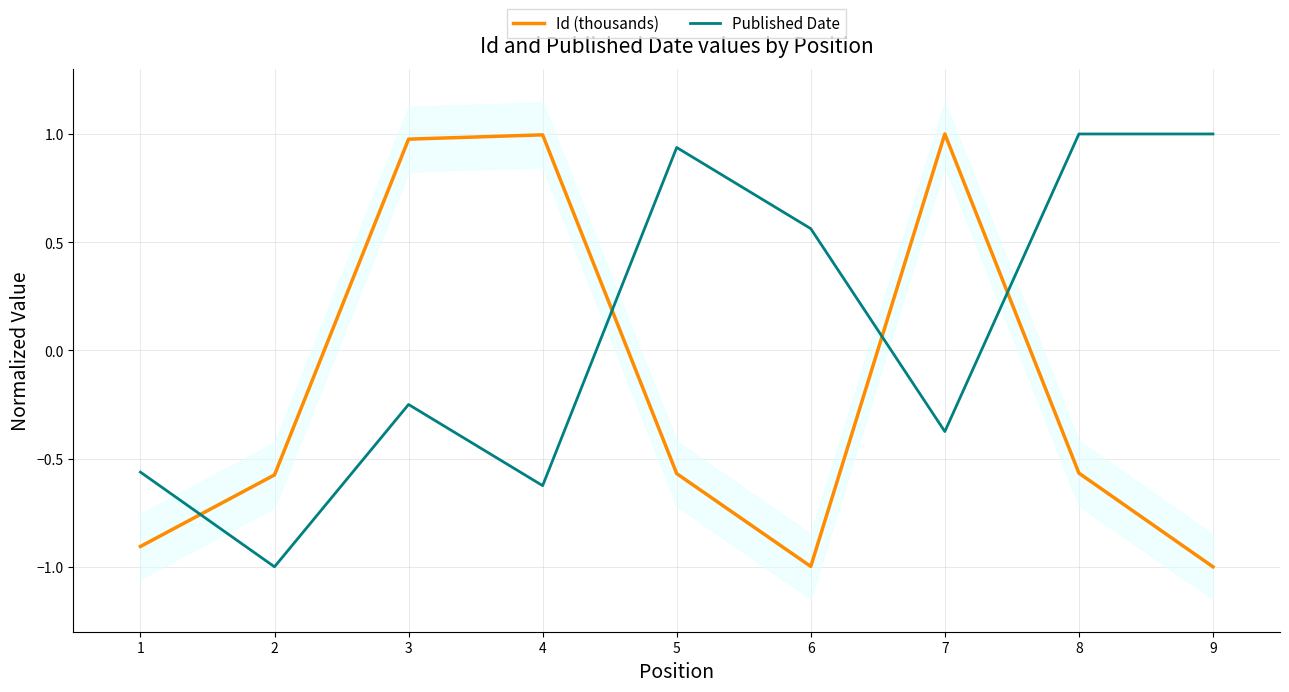

The value of Id (thousands) at 3 is 1.0. True or false?

True